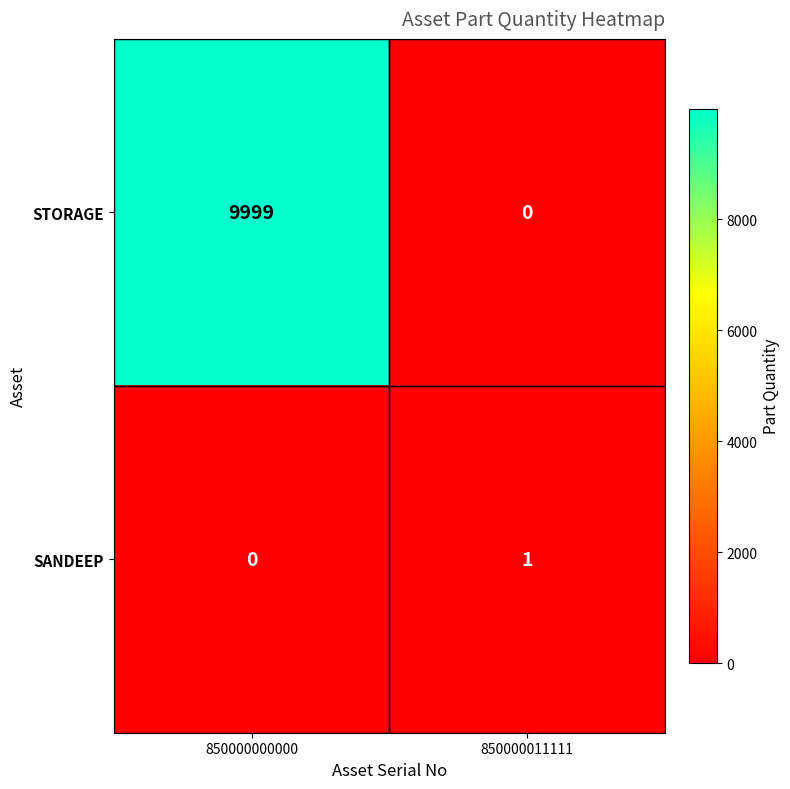

At which category is the sum across all series the highest?

850000000000